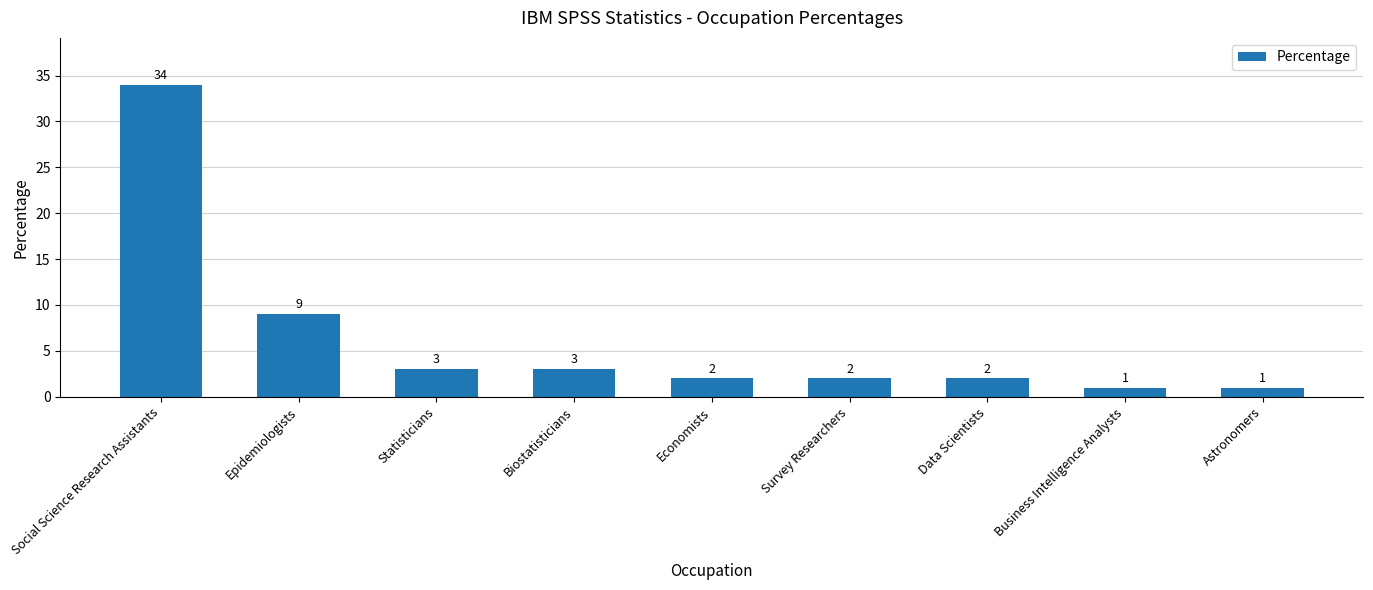

What is the greatest value displayed?

34